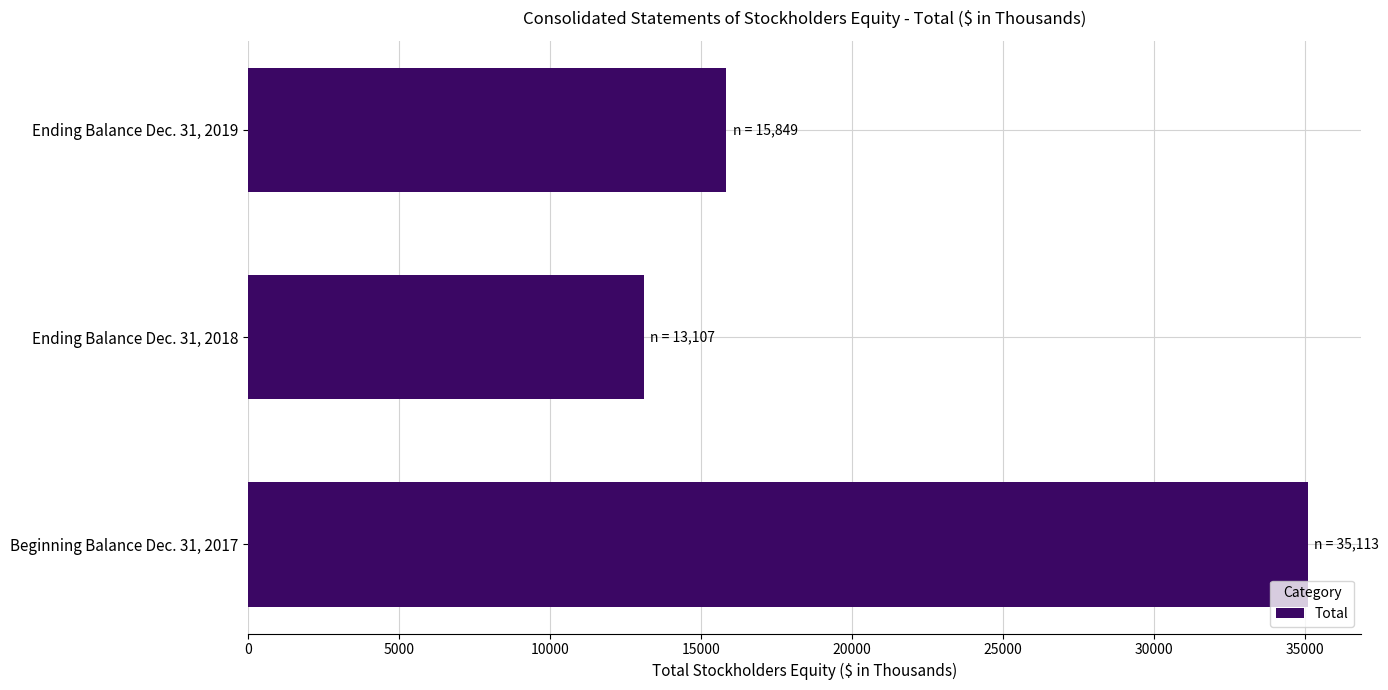

Approximately how many times larger is the value at Ending Balance Dec. 31, 2018 compared to Beginning Balance Dec. 31, 2017?

0.4